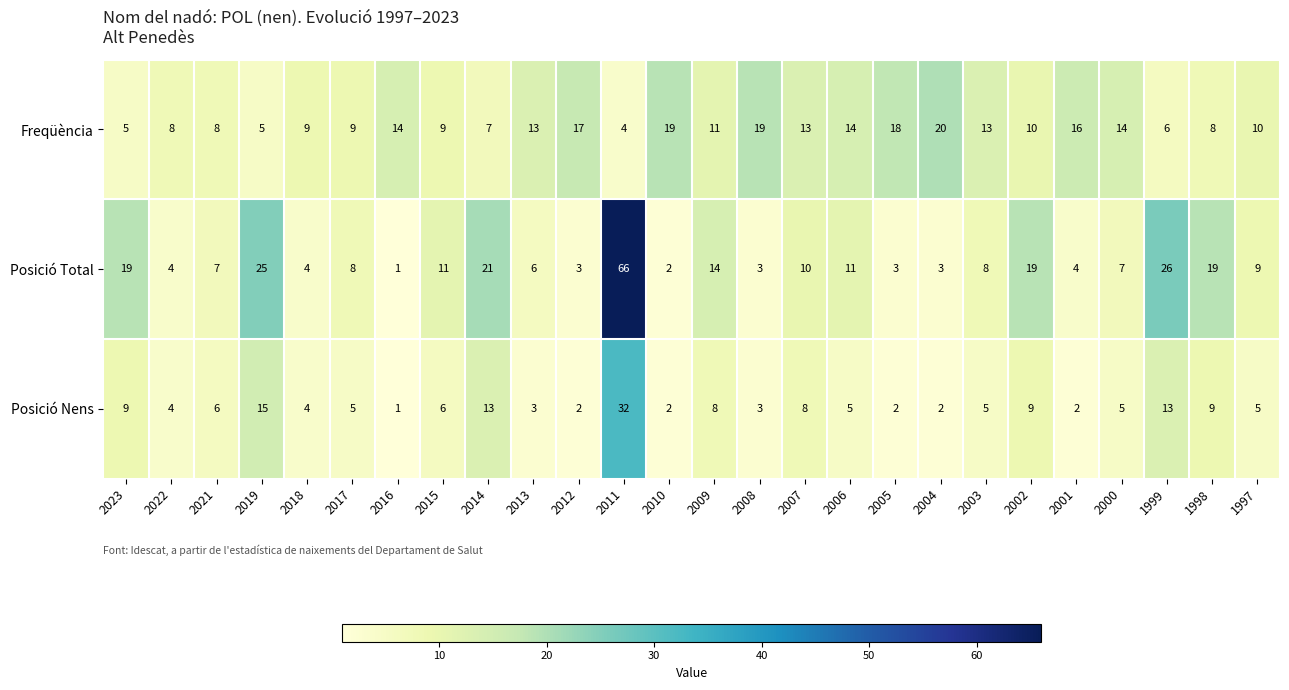

What is the difference between the Posició Nens values at 2016 and 2015?

5